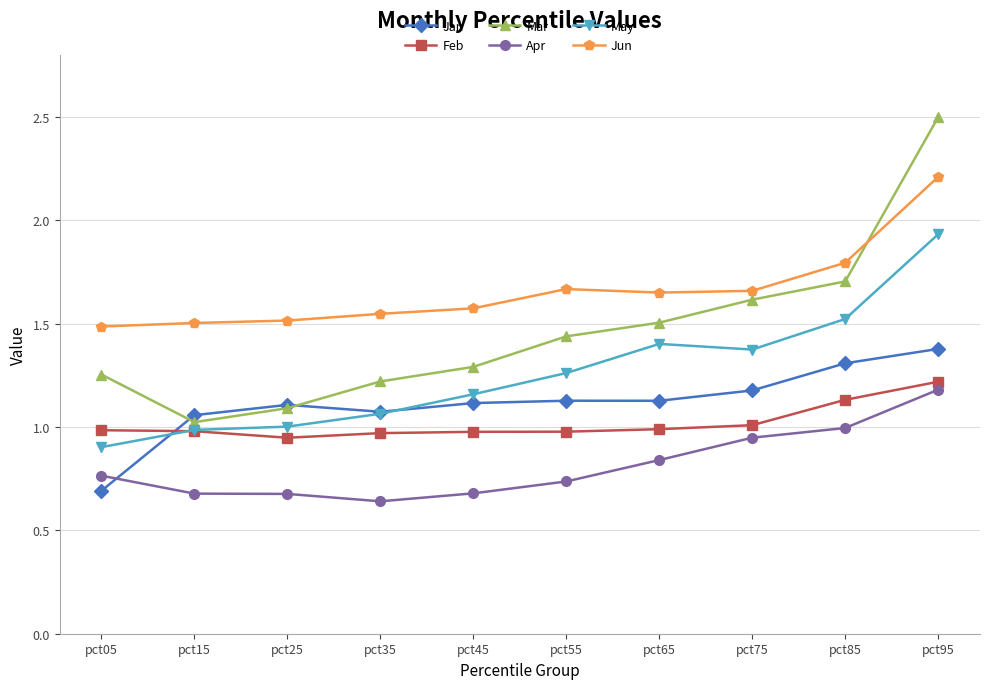

Between which two adjacent categories do Jan and May first intersect?

pct05 and pct15